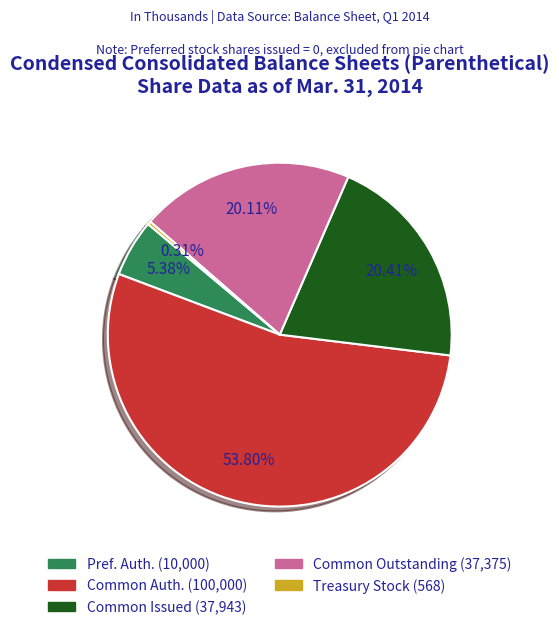

Is there a majority slice in this chart?

Yes